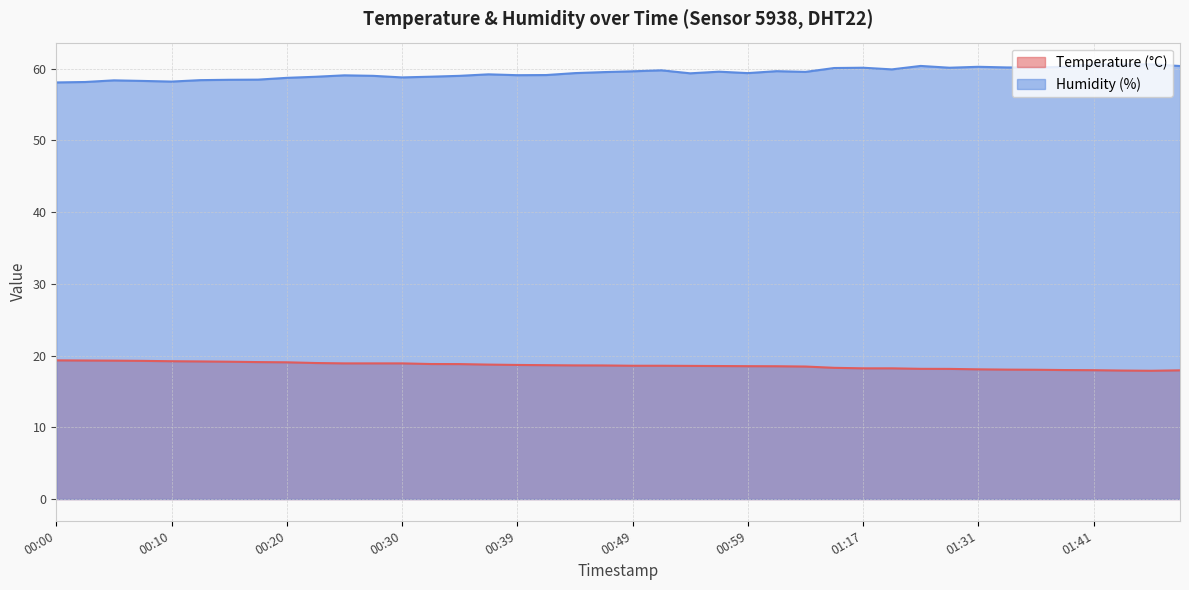

Where is the first local minimum for Temperature (°C)?

01:46